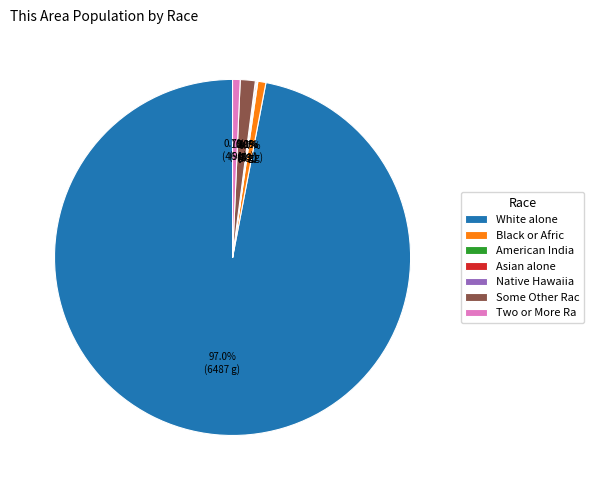

Do White alone and Two or More Ra together represent more than half of the pie?

Yes